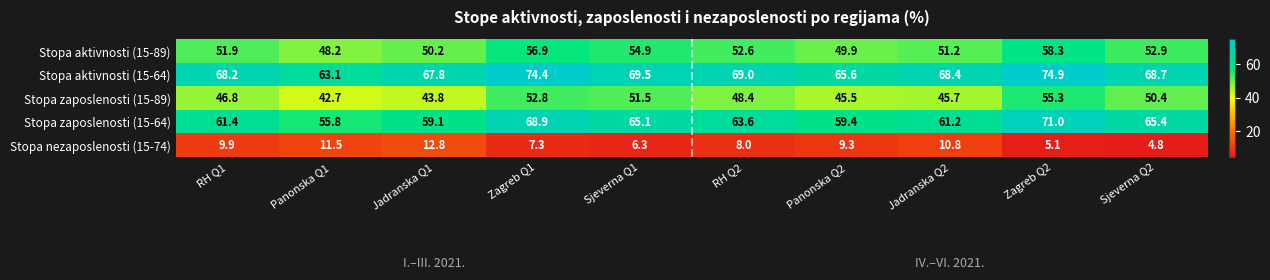

Rank the categories by Stopa nezaposlenosti (15-74) value from lowest to highest.

Sjeverna Q2, Zagreb Q2, Sjeverna Q1, Zagreb Q1, RH Q2, Panonska Q2, RH Q1, Jadranska Q2, Panonska Q1, Jadranska Q1